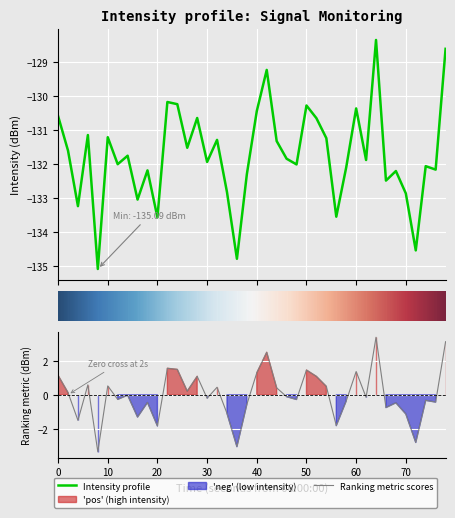

How many lines are shown in the chart?

1